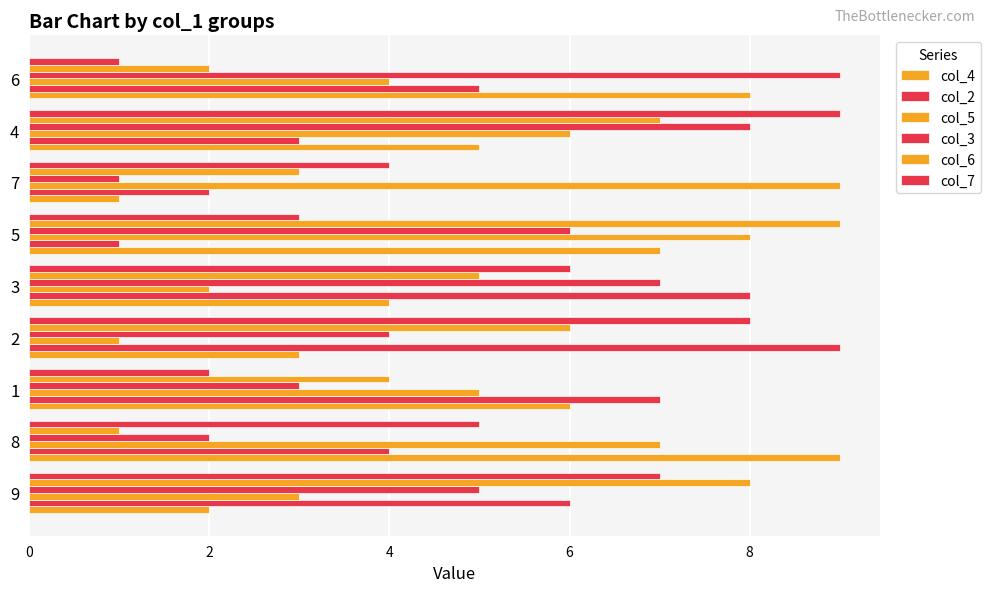

How many data points in col_4 are less than 5?

4